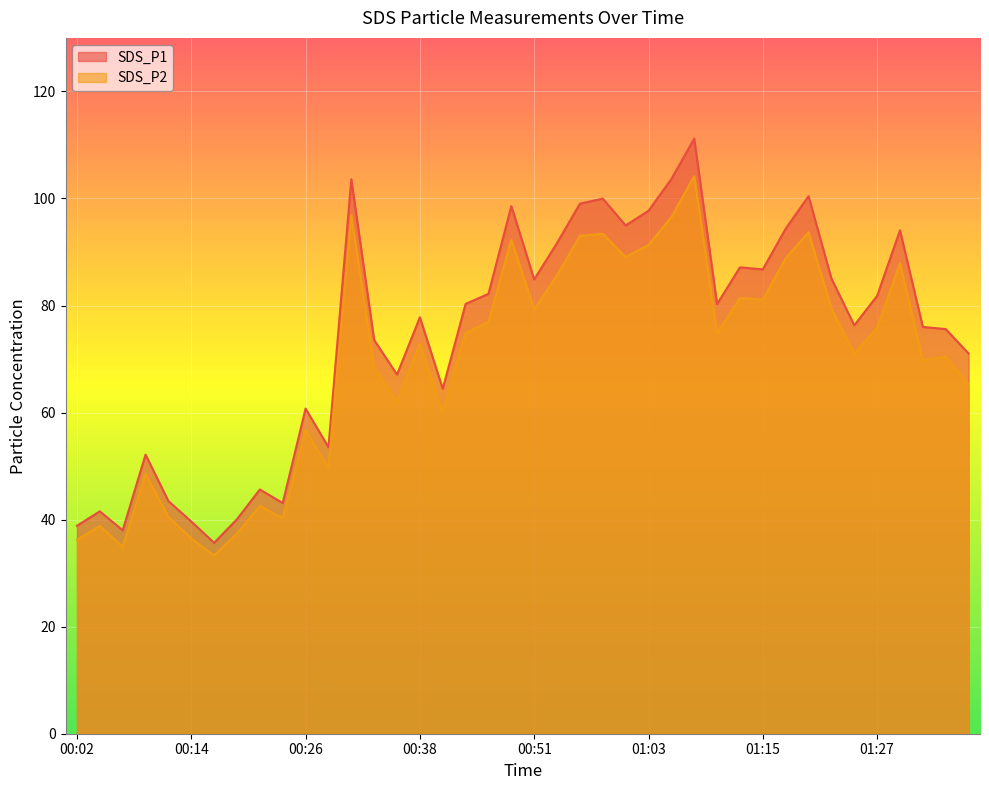

Count the number of categories in the chart.

40